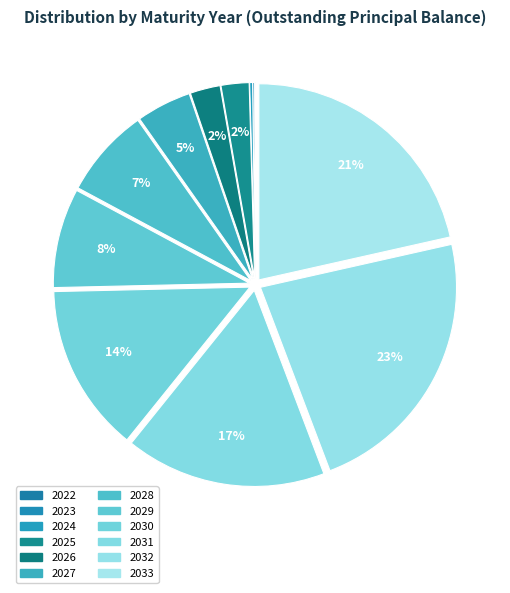

To the nearest percent, what is the average slice percentage?

8%